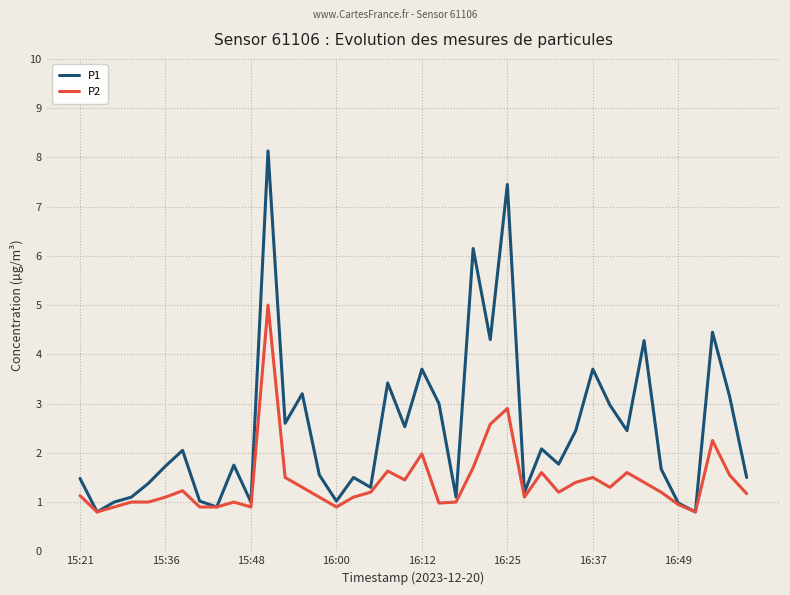

What is the highest value of the P2 series?

5.0